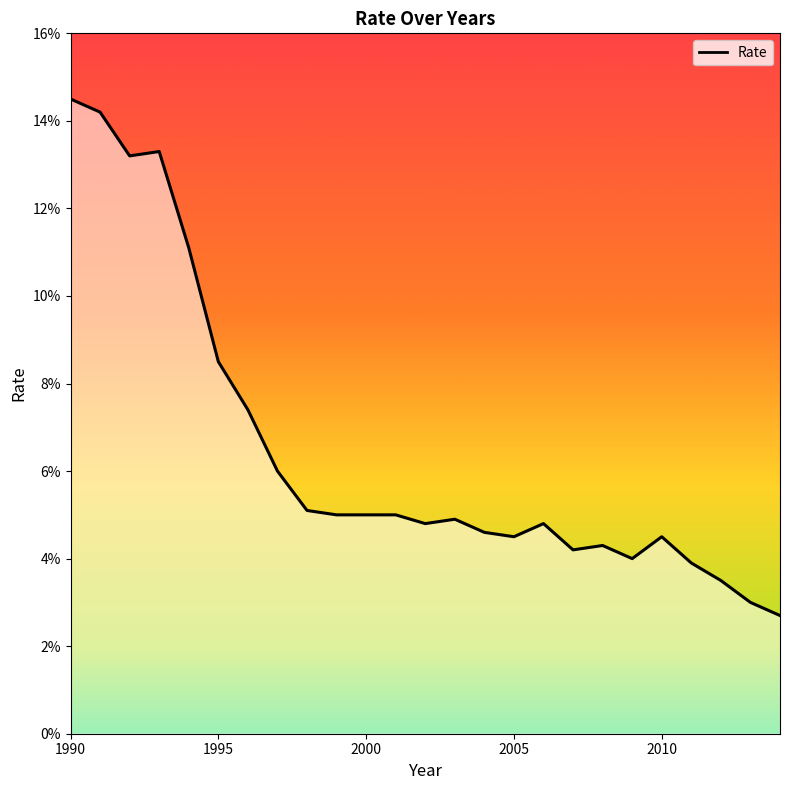

Is this an area chart (filled region under the line)?

No